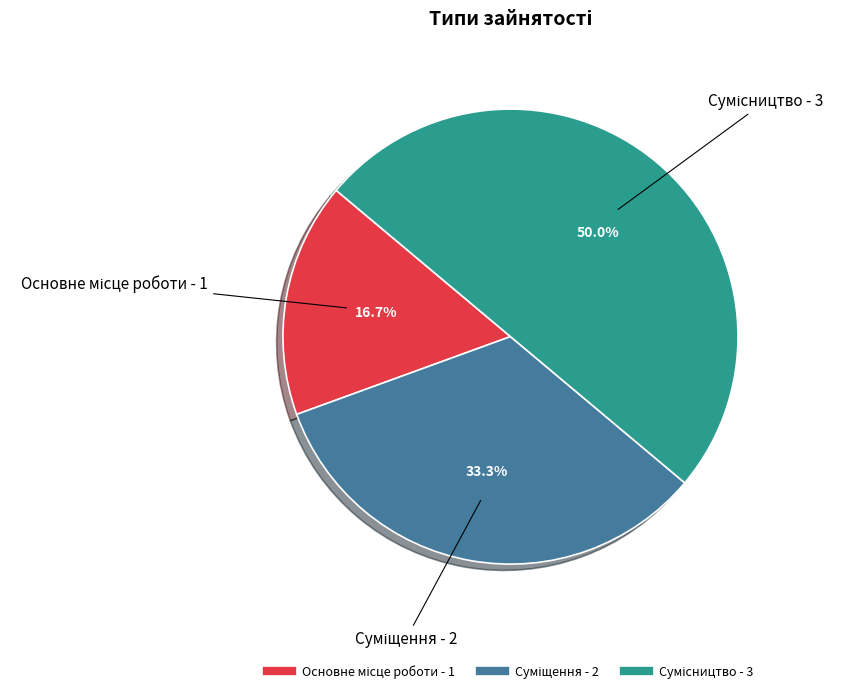

Which has a higher value, Суміщення or Сумісництво?

Сумісництво